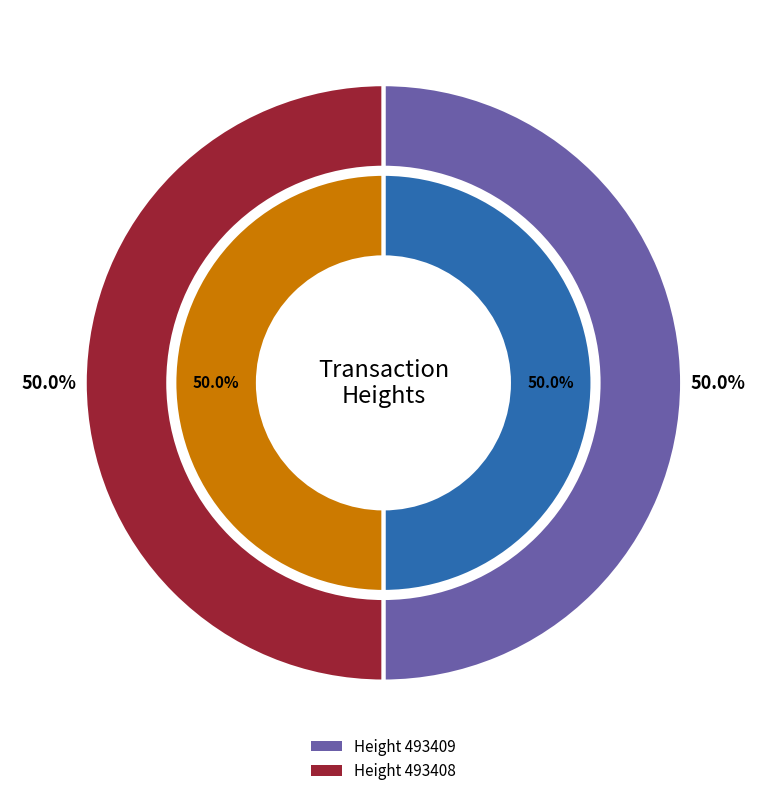

Rank the categories by value from lowest to highest.

493408, 493409